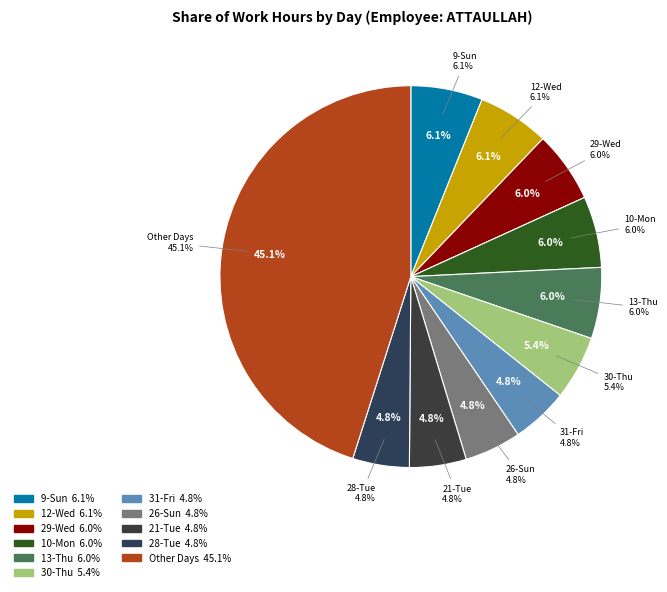

Is it true that 13-Thu is 6% of the pie?

True